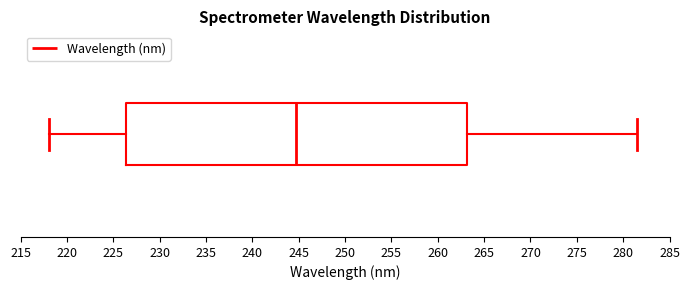

Read this box plot against the x-axis: the position of the median line, the range covered by the box, and the ends of both whiskers. The values are not printed on the chart, so give them approximately, as read against the axis.

median 245.0, box 226.5 to 263.0, whiskers 218.0 to 281.5